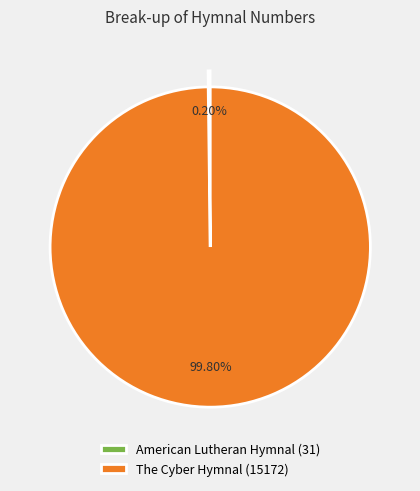

To the nearest percent, what portion does The Cyber Hymnal represent?

100%